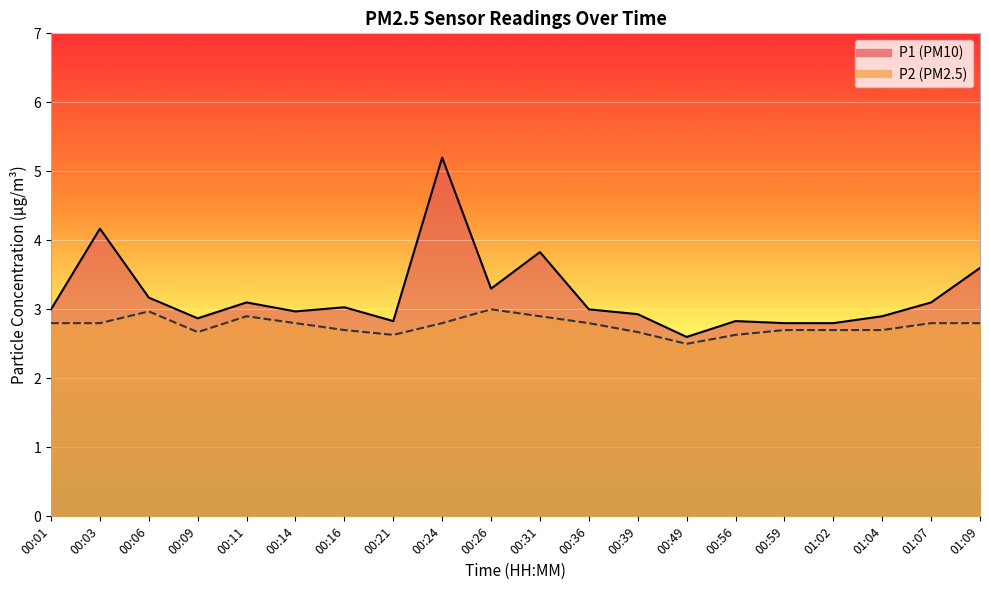

What is the label of the 8th point from the right?

00:39